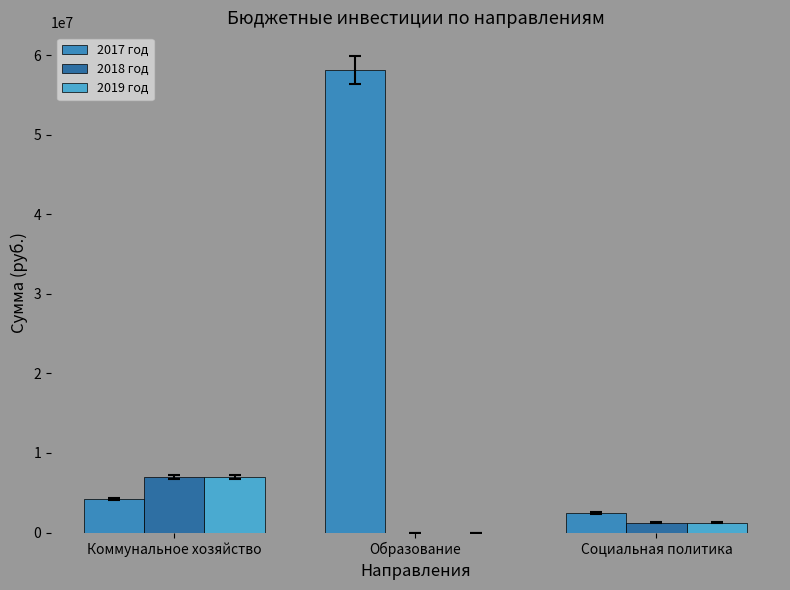

How many groups of bars are there?

3